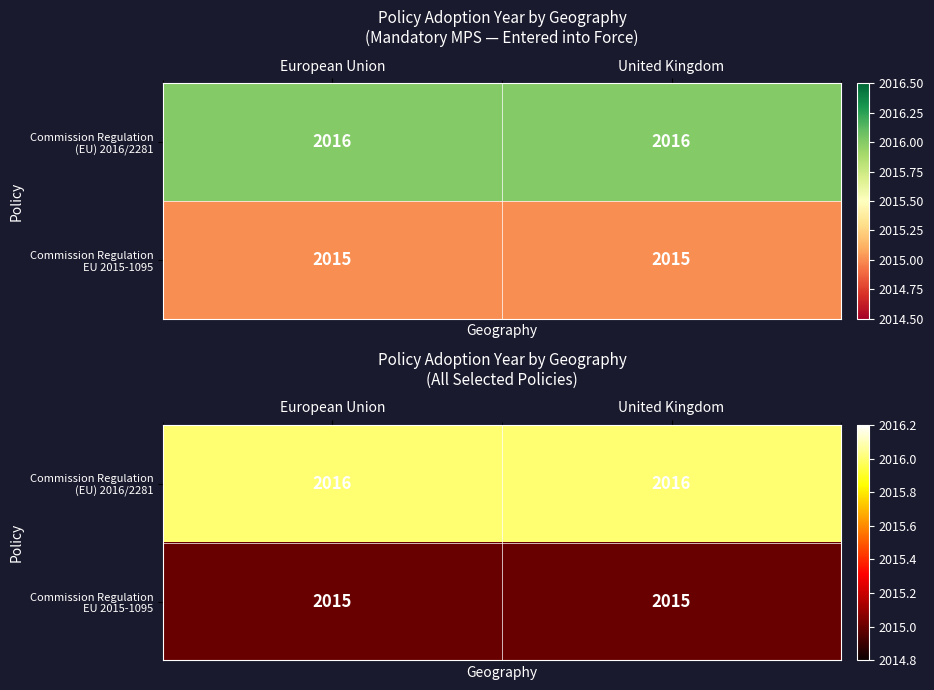

How many categories are shown in the chart?

2